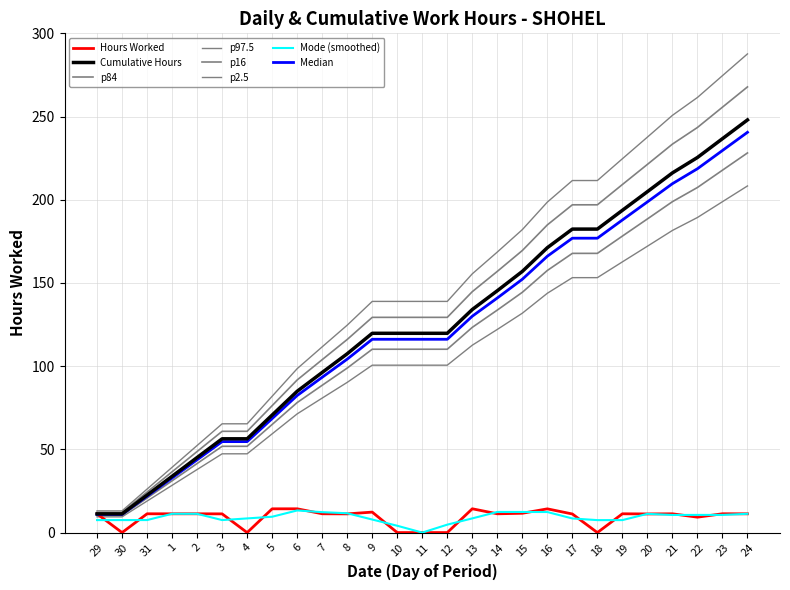

The Hours Worked series shows 14.3 at 13. True or false?

True